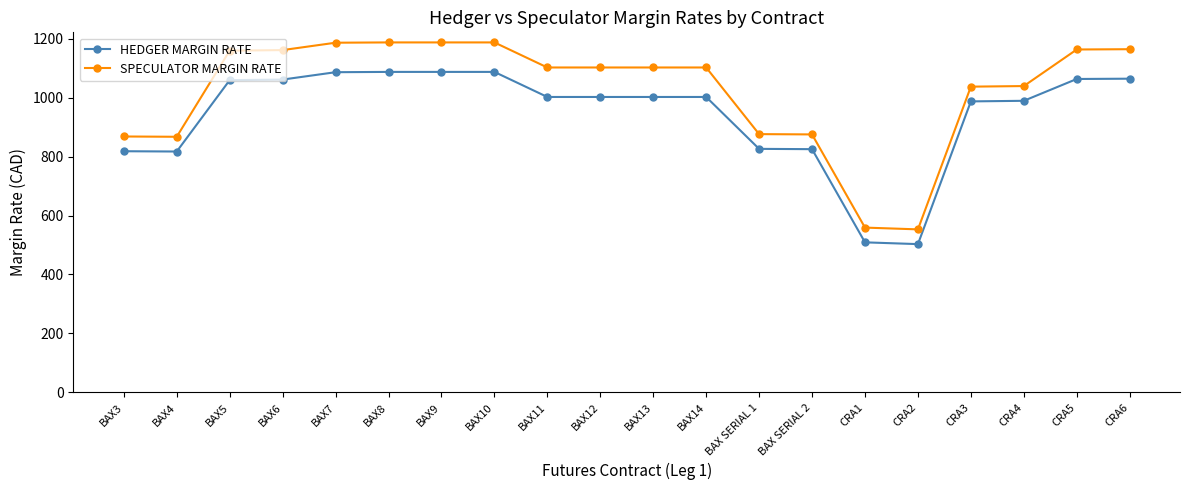

The value of SPECULATOR MARGIN RATE at CRA3 is 1037. True or false?

True